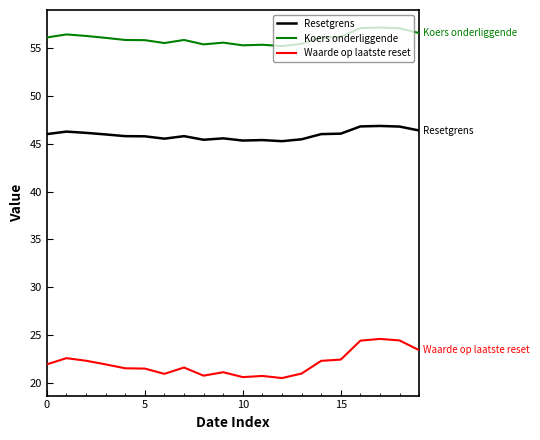

In Resetgrens, how many points are higher than both neighbors (excluding endpoints)?

5